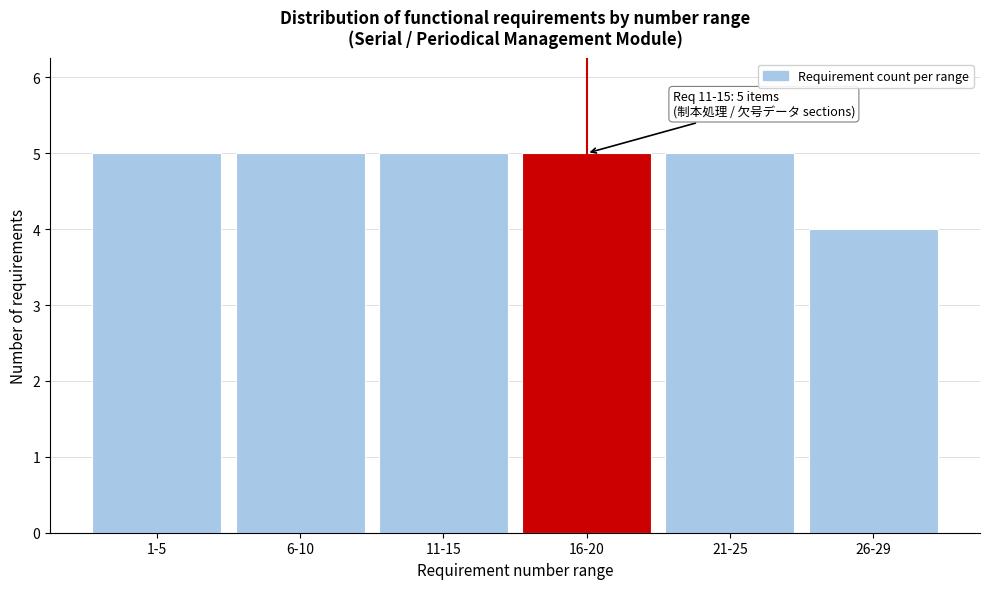

Reading left to right, what are all the values shown in this chart?

1-5=5	6-10=5	11-15=5	16-20=5	21-25=5	26-29=4